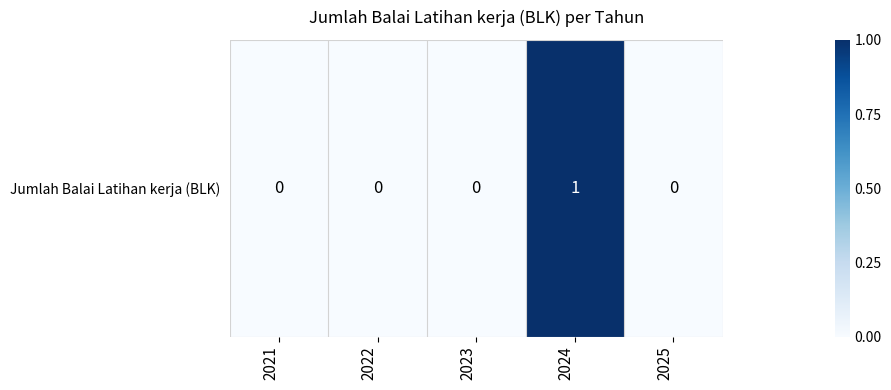

How many values are above zero?

1